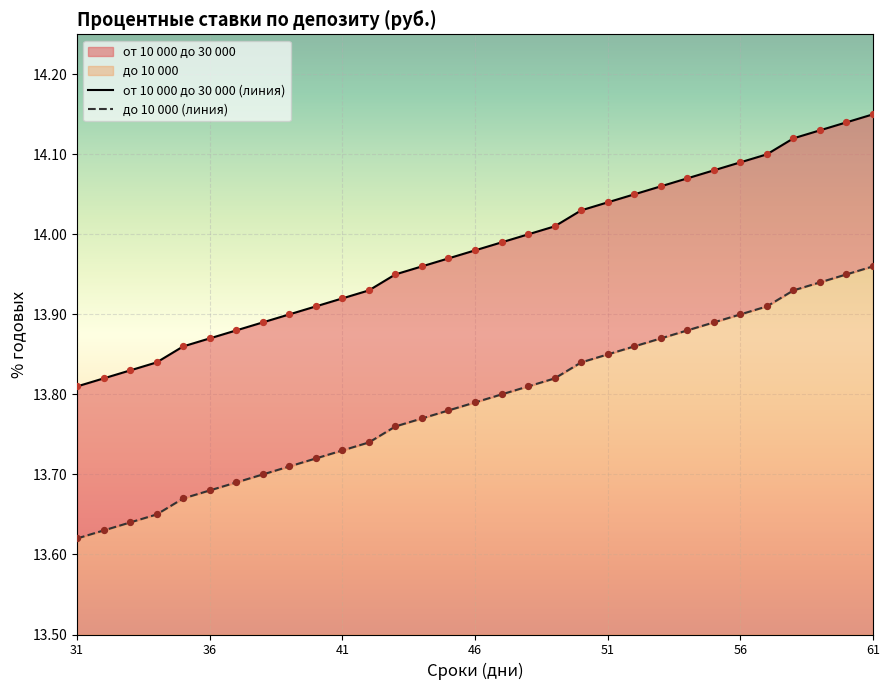

At which category is the sum across all series the highest?

61